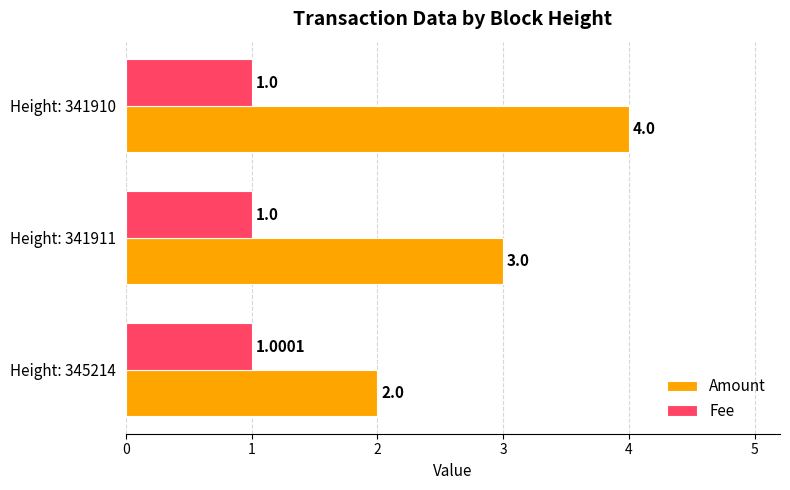

How many data points in Fee are above 1?

1